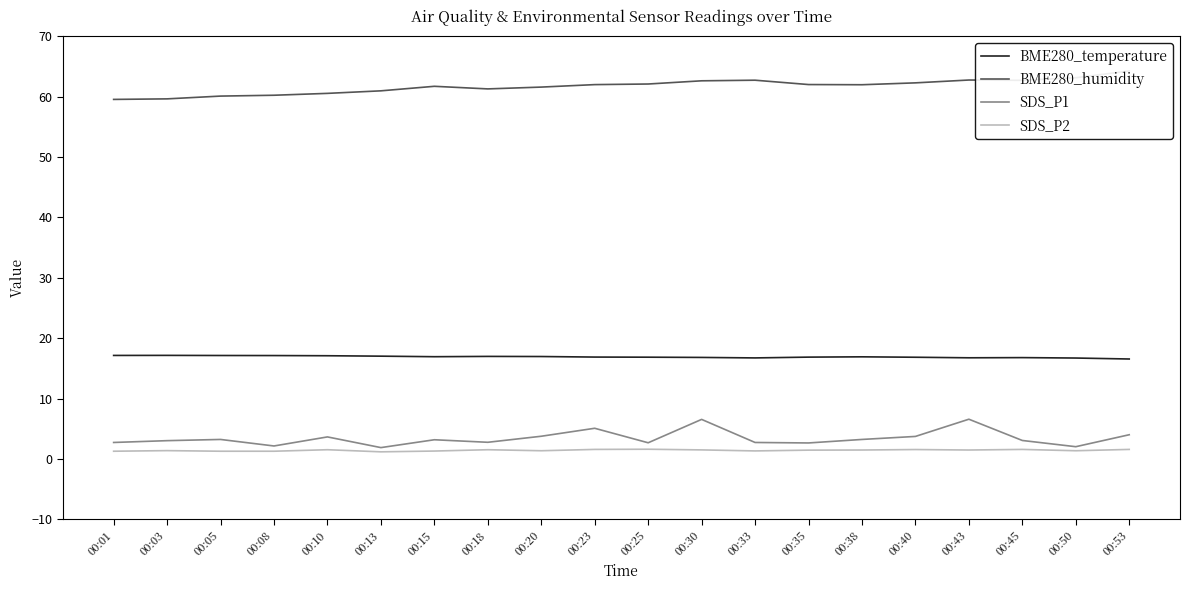

What is the minimum value shown in the chart?

1.2